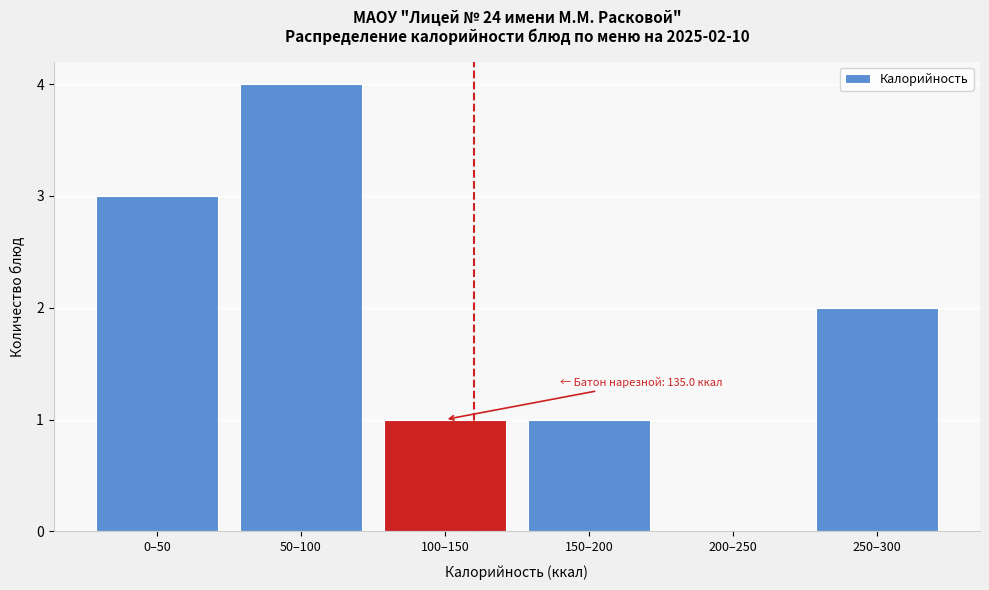

Reading left to right, transcribe all the data shown in this chart.

0–50=3	50–100=4	100–150=1	150–200=1	200–250=0	250–300=2